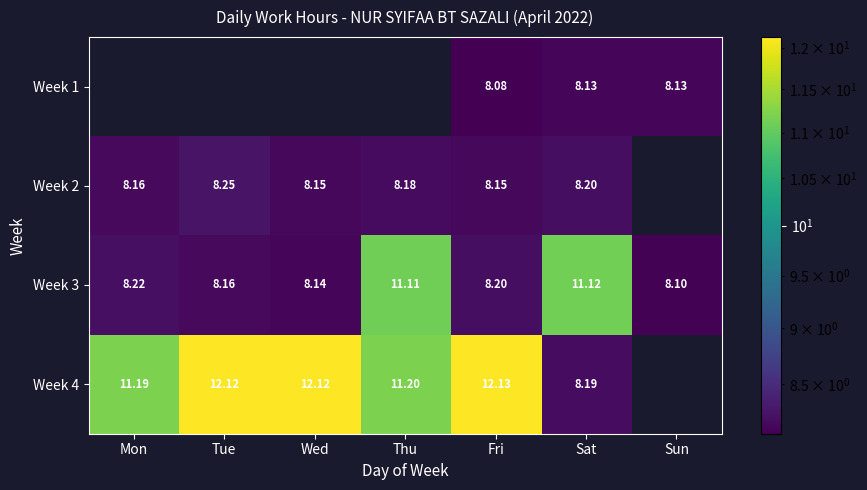

Where is Week 2 nearest to the value 8?

Wed